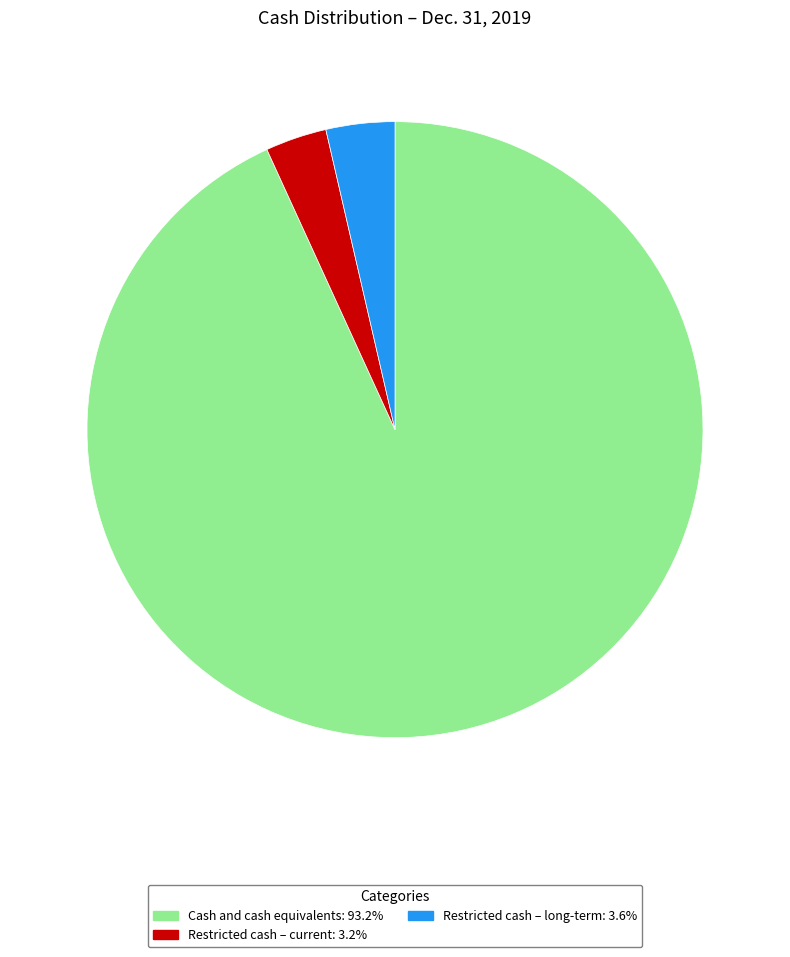

Which slice is the largest?

Cash and cash equivalents